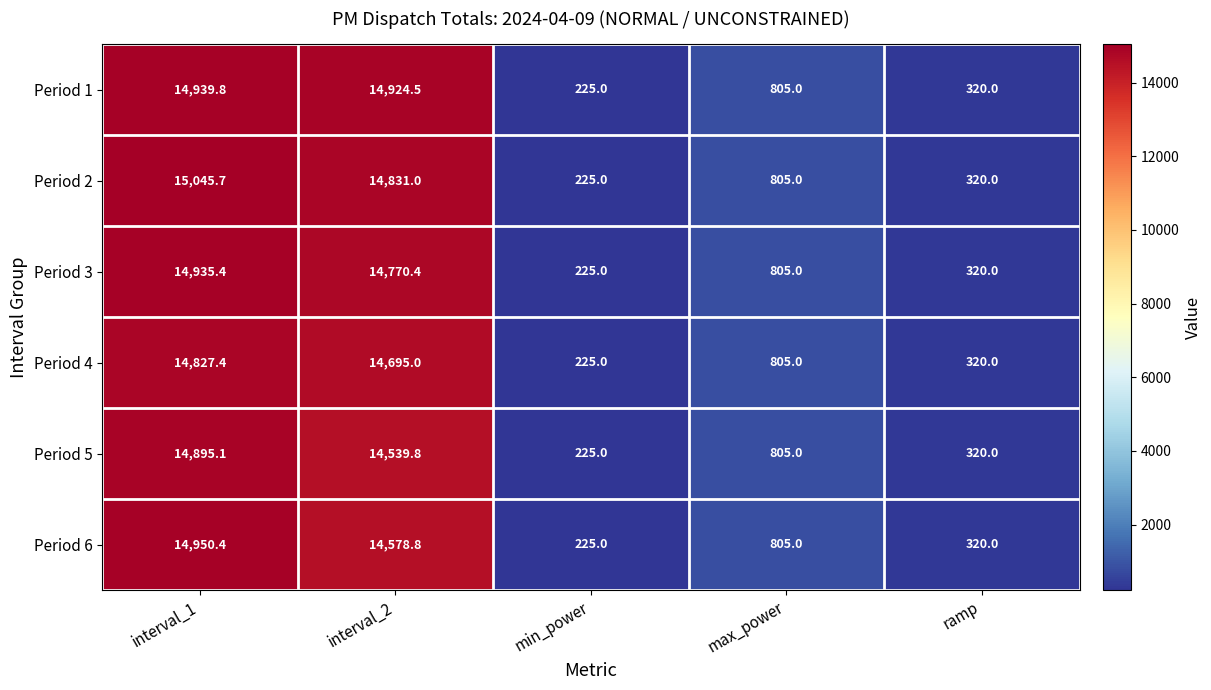

Reading left to right, transcribe all the data shown in this chart.

Period 1: 14939.8	14924.5	225.0	805.0	320.0
Period 2: 15045.7	14831.0	225.0	805.0	320.0
Period 3: 14935.4	14770.4	225.0	805.0	320.0
Period 4: 14827.4	14695.0	225.0	805.0	320.0
Period 5: 14895.1	14539.8	225.0	805.0	320.0
Period 6: 14950.4	14578.8	225.0	805.0	320.0